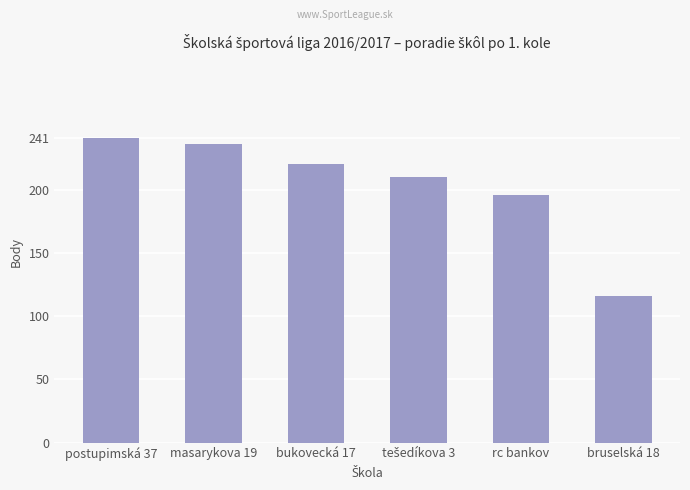

The chart shows a value of 116 at bruselská 18. True or false?

True